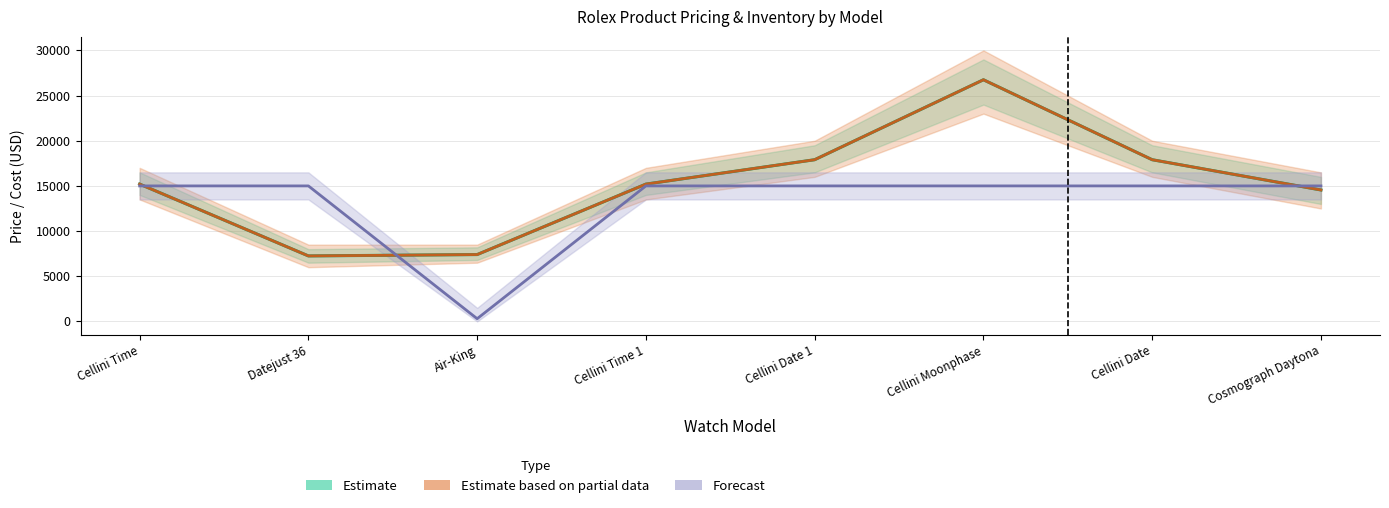

At how many categories does at least one series exceed 4860?

8